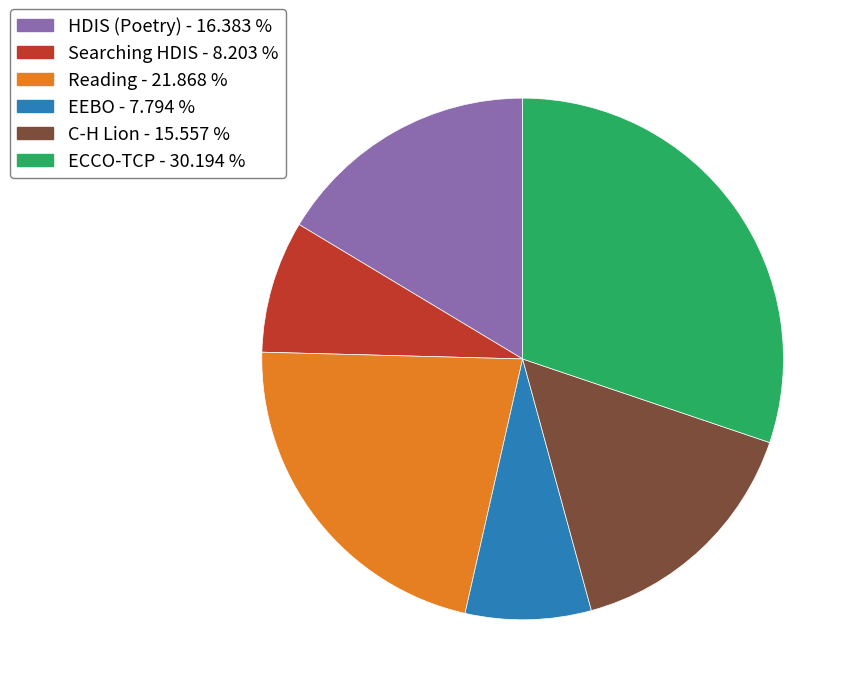

Does HDIS (Poetry) - 16.383 % account for over 50% of the chart?

No